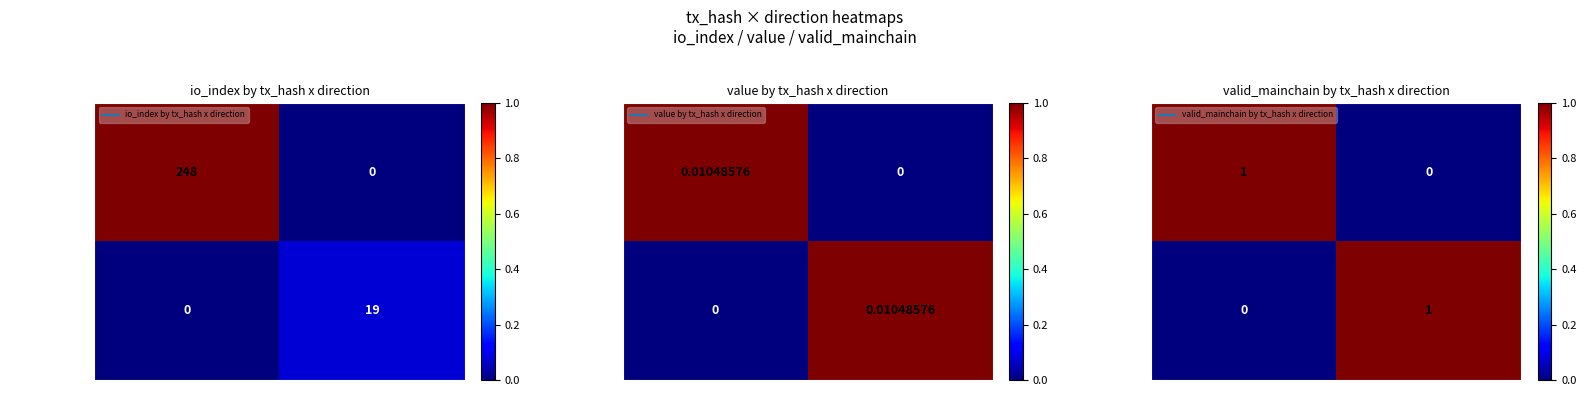

Is it true that 090902c6e4f... equals 0 at 1?

True